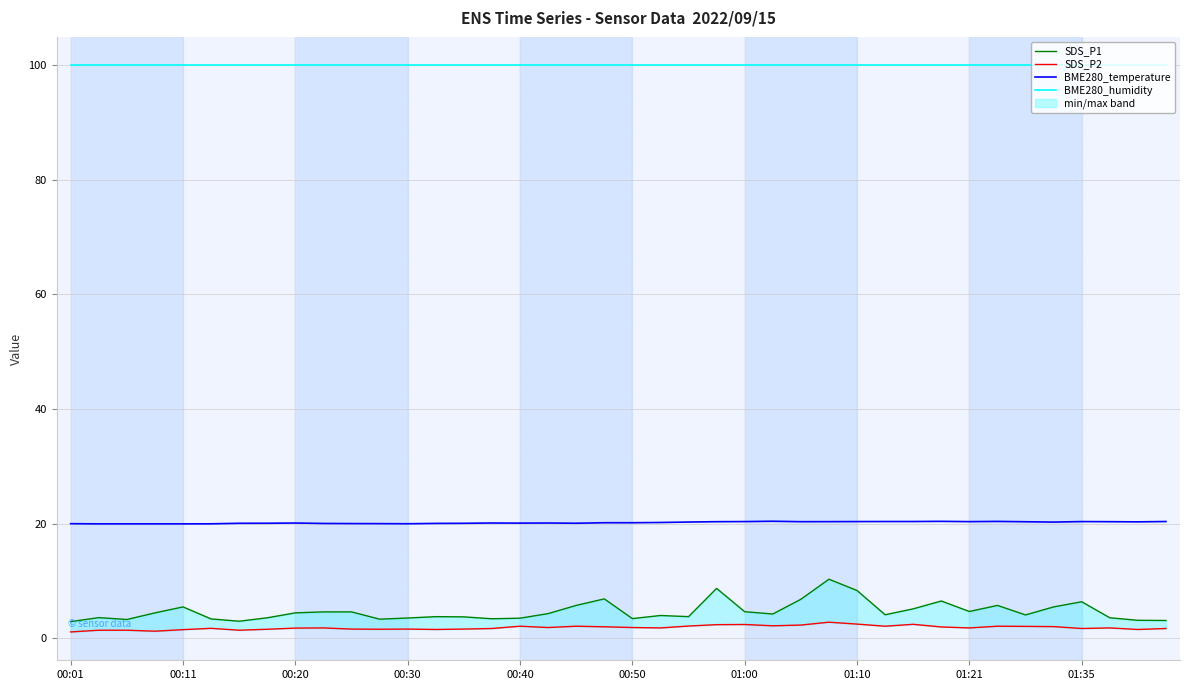

What is the maximum value for BME280_temperature?

20.4